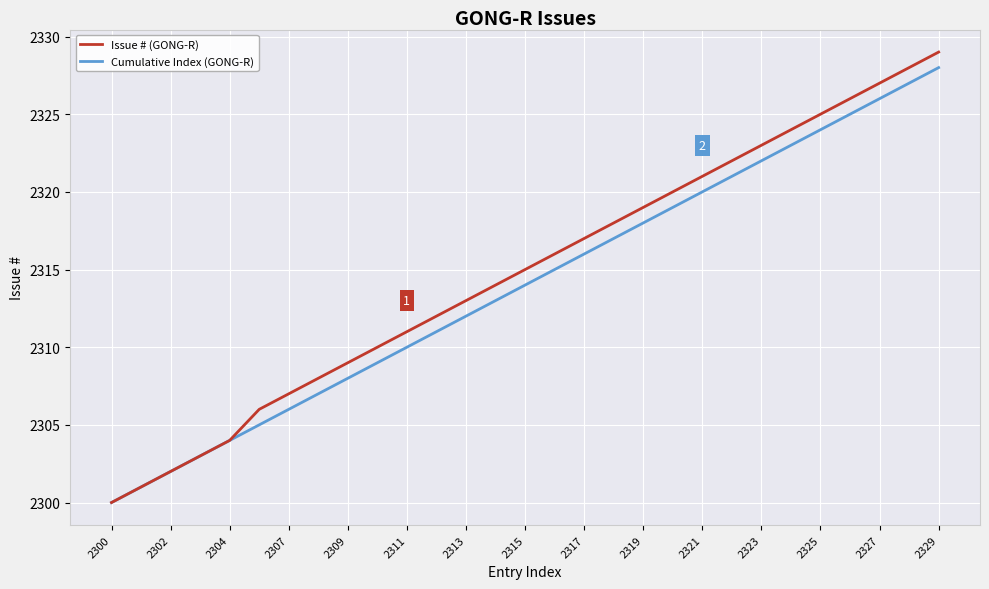

Which series has the widest spread of values?

Issue # (GONG-R)